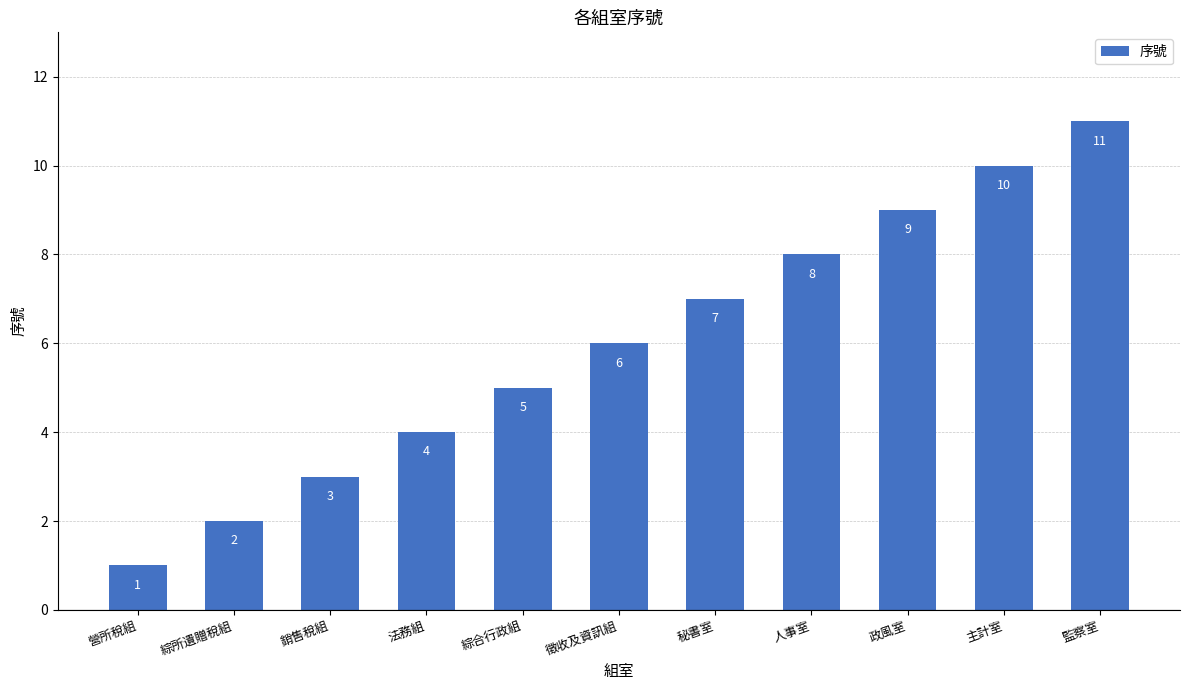

What is the label of the 3rd bar from the right?

政風室